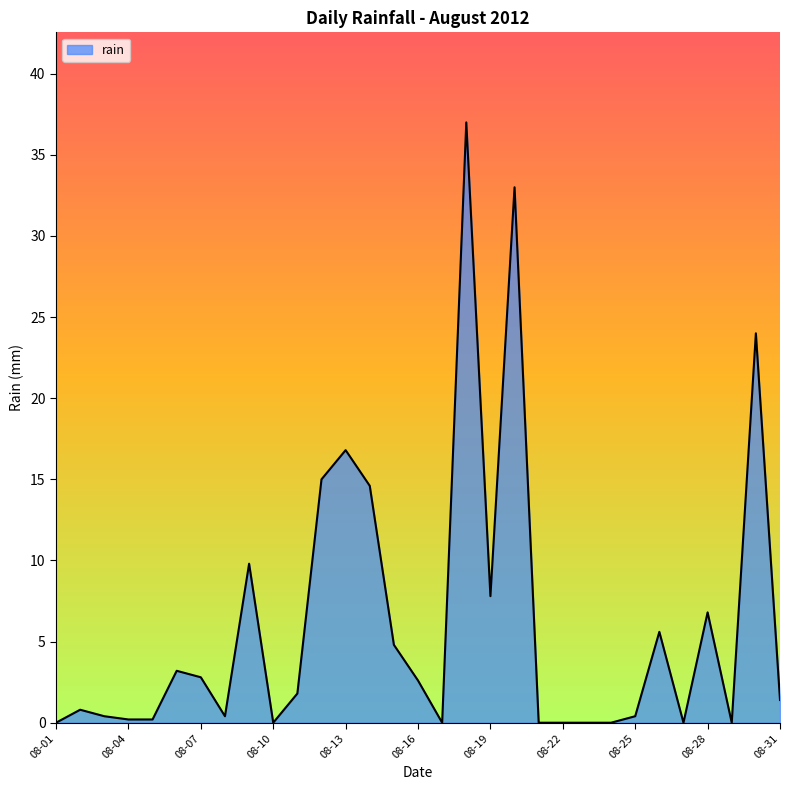

What is the greatest value displayed?

37.0